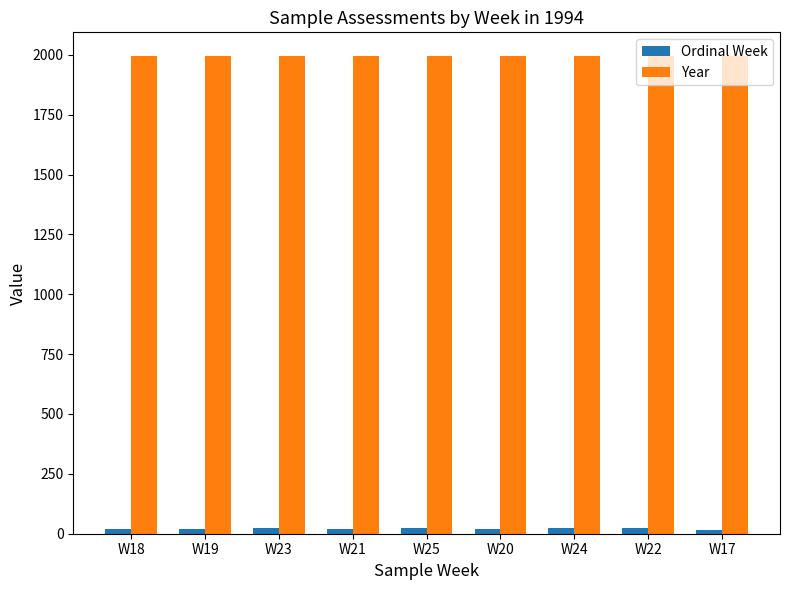

How many distinct data groups are displayed?

2